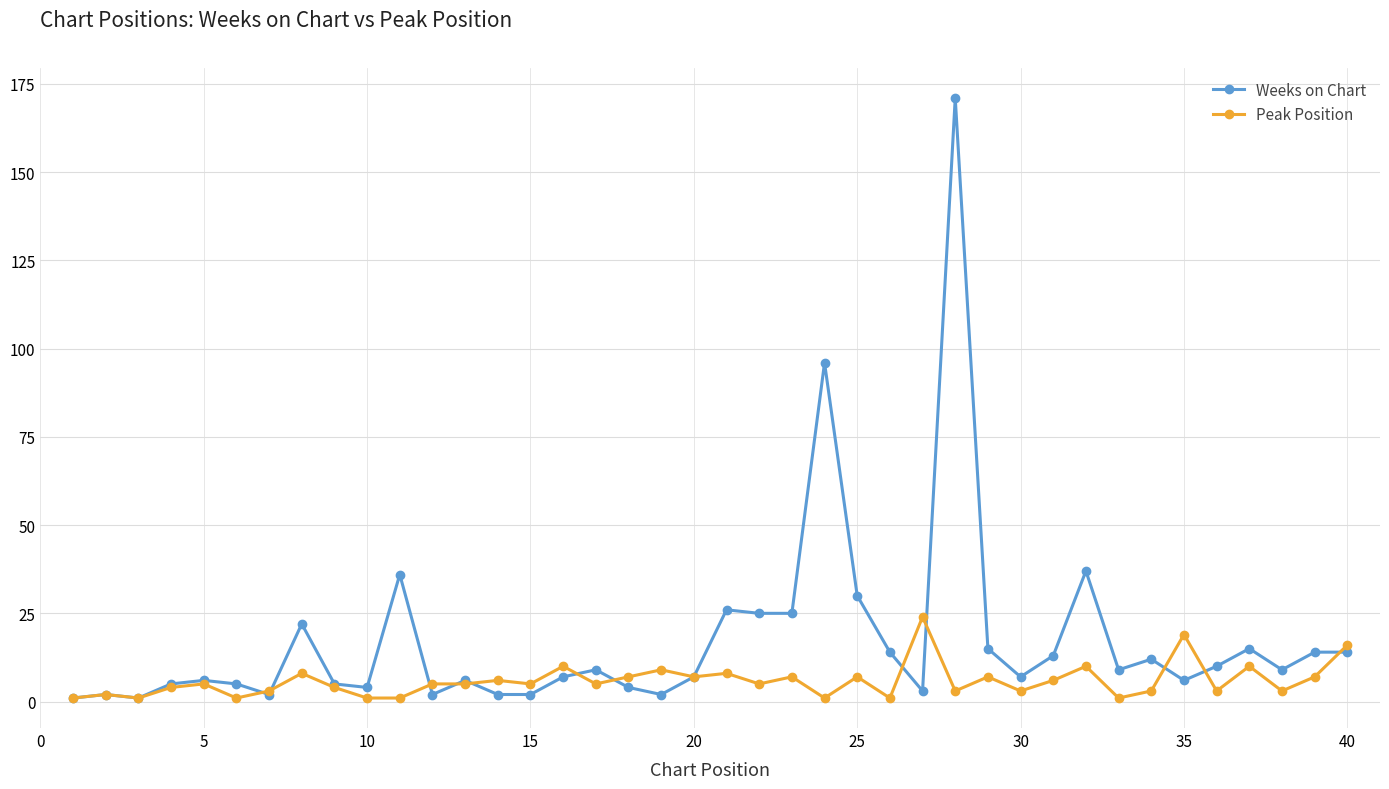

Which series has the largest total across all categories?

Weeks on Chart